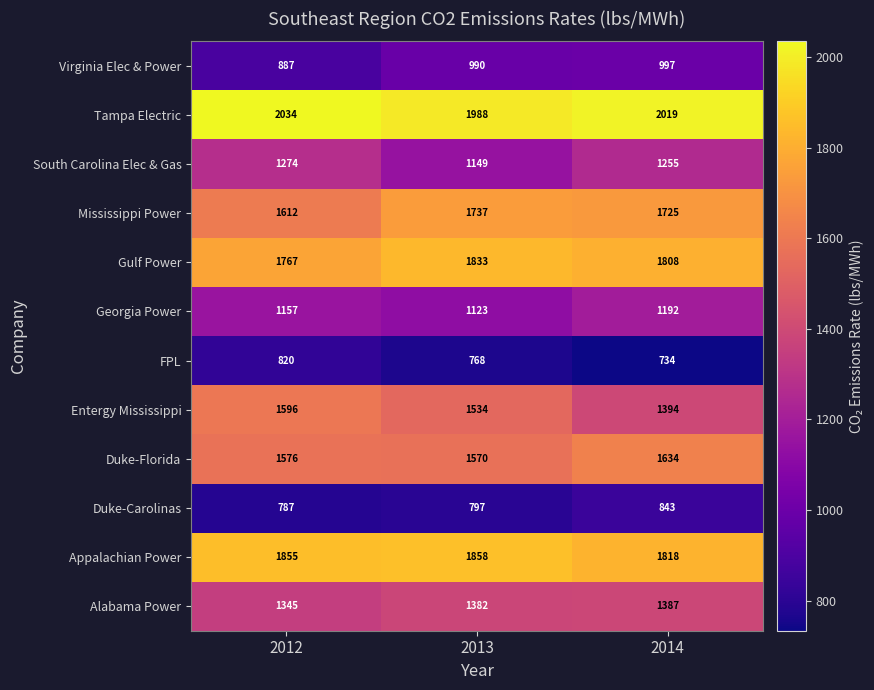

The Alabama Power series shows 1387 at 2014. True or false?

True